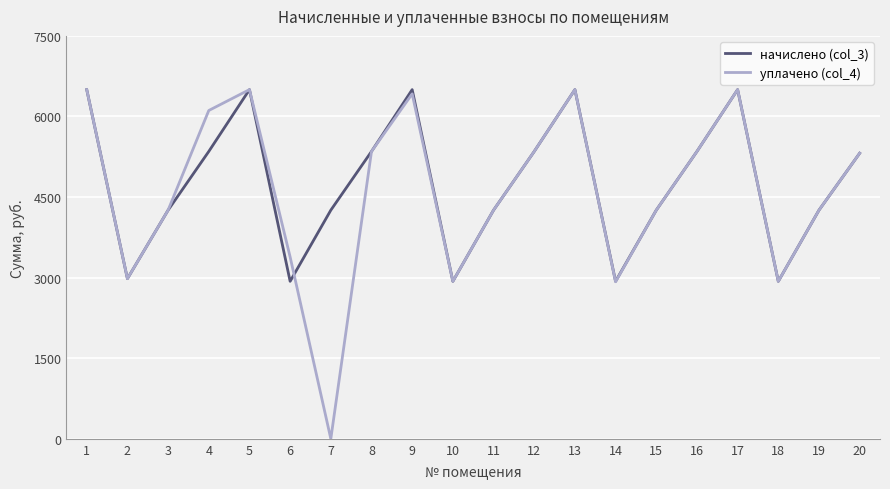

Rank the series by their average value, from highest to lowest.

начислено (col_3), уплачено (col_4)